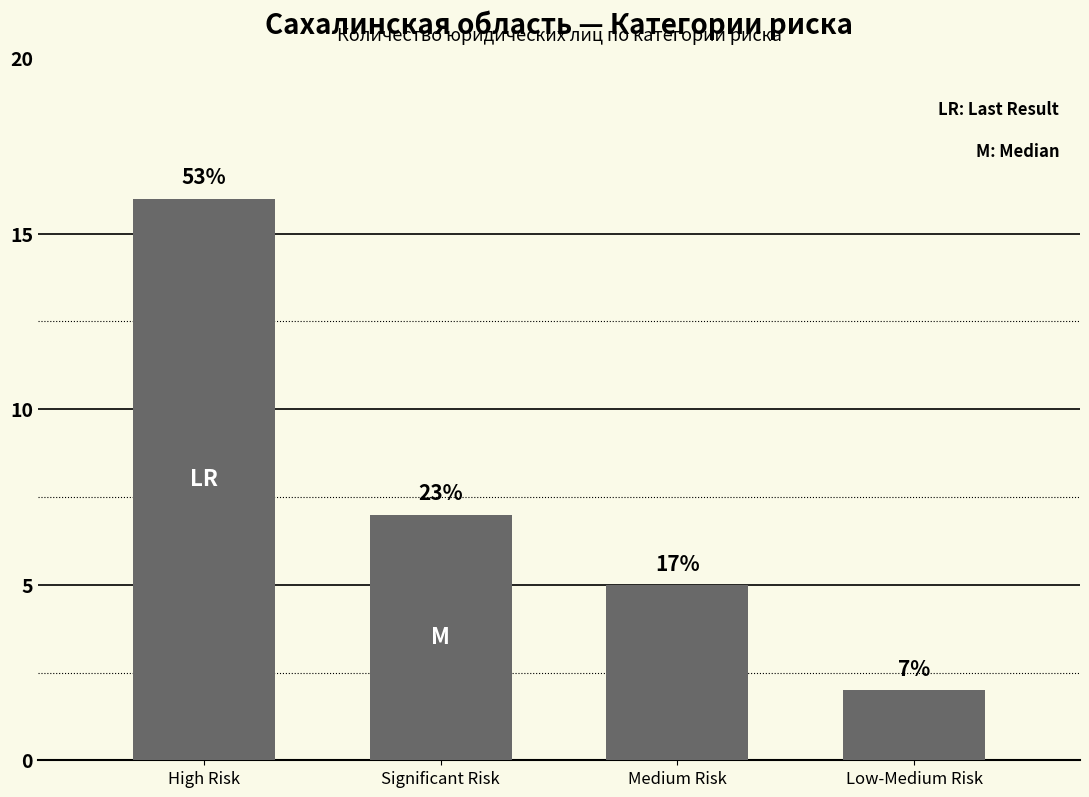

Does the chart contain any negative values?

No